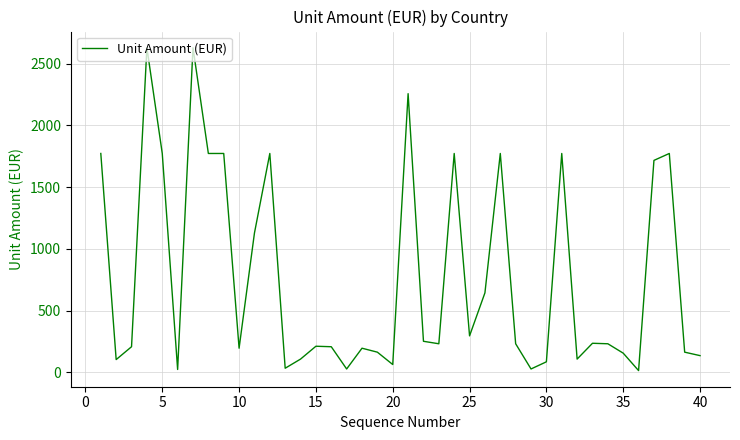

What is the difference between the maximum and minimum values?

2613